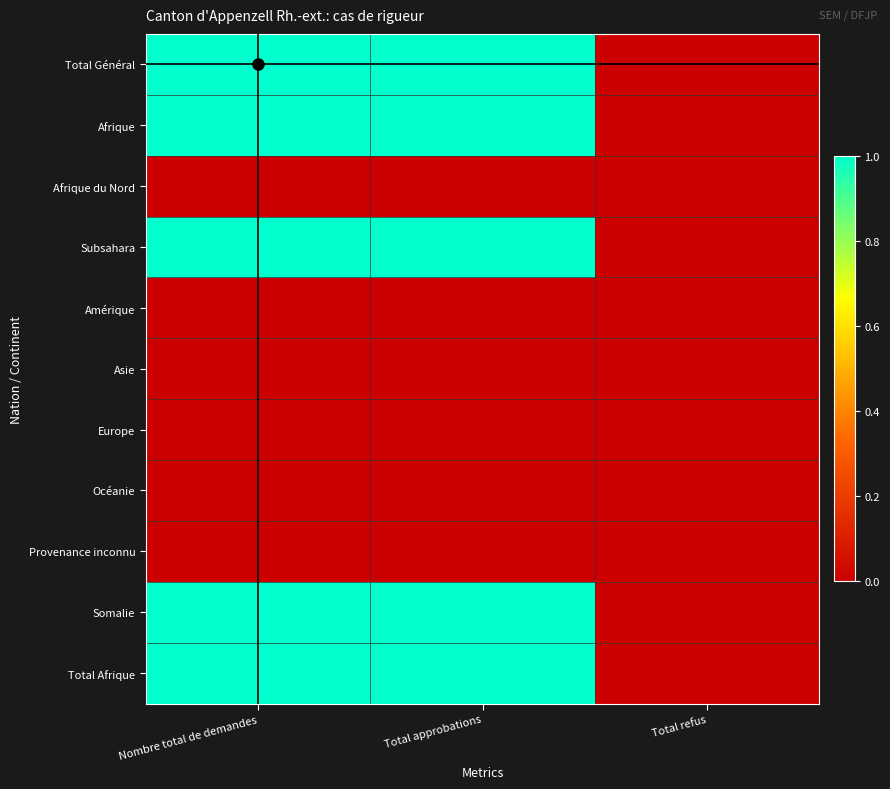

How many categories are shown in the chart?

3